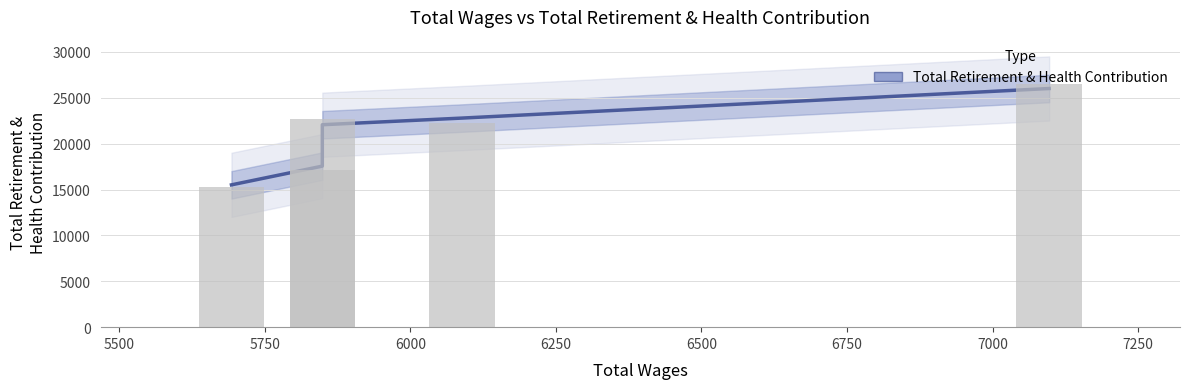

The value at 5750 is 38742.6. True or false?

False